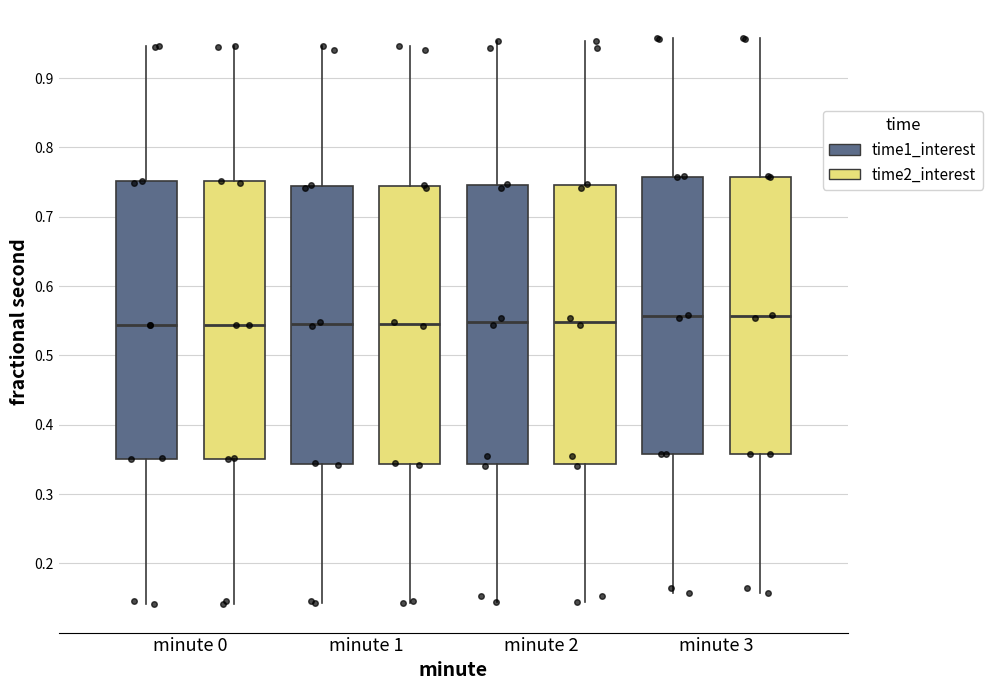

Reading left to right, read every box against the y-axis: the position of its median line, the range the box covers, and the ends of its whiskers. The values are not printed on the chart, so give them approximately, as read against the axis.

minute 0 (time1_interest): median 0.54, box 0.35 to 0.75, whiskers 0.14 to 0.95
minute 0 (time2_interest): median 0.54, box 0.35 to 0.75, whiskers 0.14 to 0.95
minute 1 (time1_interest): median 0.55, box 0.34 to 0.75, whiskers 0.14 to 0.95
minute 1 (time2_interest): median 0.55, box 0.34 to 0.75, whiskers 0.14 to 0.95
minute 2 (time1_interest): median 0.55, box 0.34 to 0.75, whiskers 0.15 to 0.95
minute 2 (time2_interest): median 0.55, box 0.34 to 0.75, whiskers 0.15 to 0.95
minute 3 (time1_interest): median 0.56, box 0.36 to 0.76, whiskers 0.16 to 0.96
minute 3 (time2_interest): median 0.56, box 0.36 to 0.76, whiskers 0.16 to 0.96